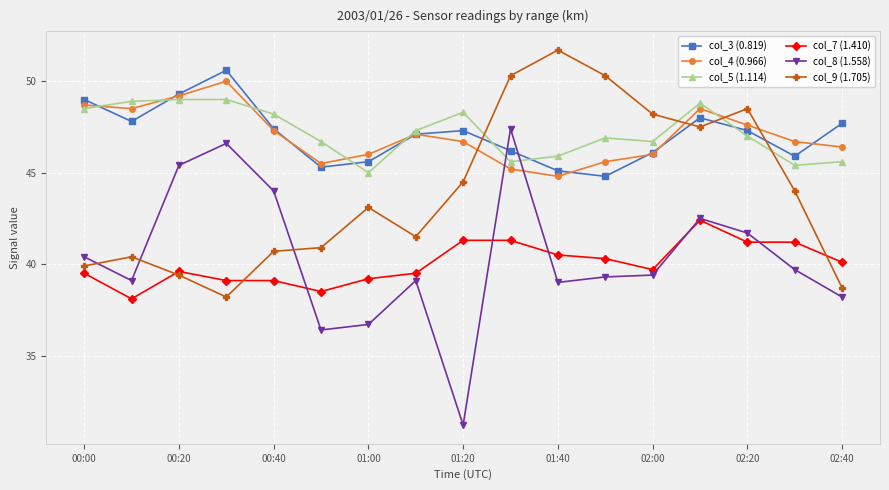

What is the minimum value for col_3 (0.819)?

44.8